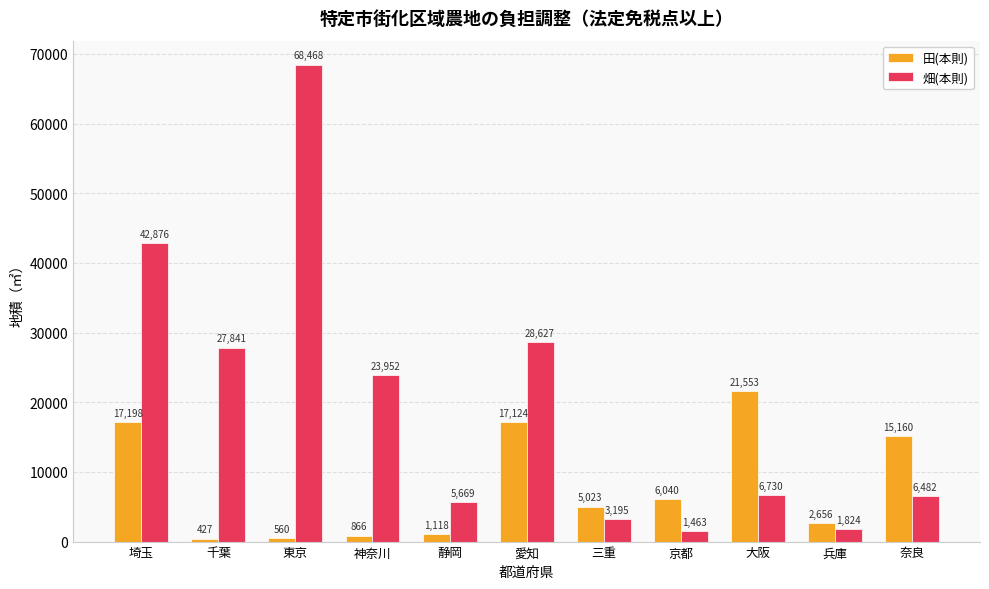

How many bars are there in total?

22